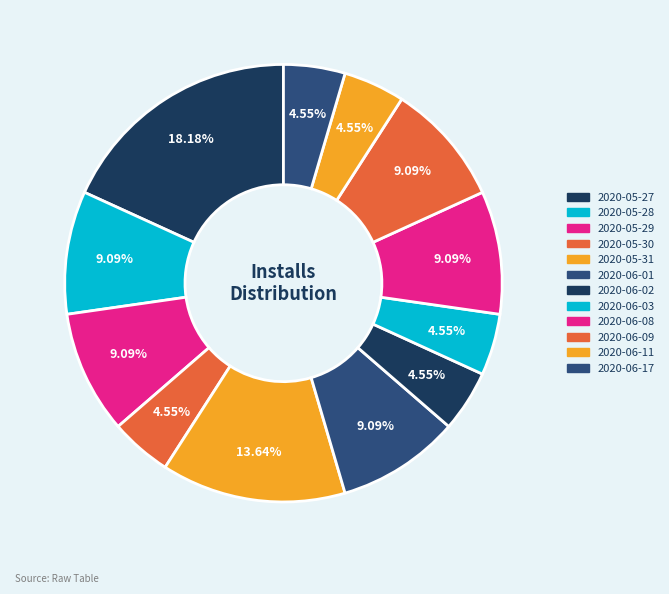

Which has a higher value, 2020-06-08 or 2020-06-02?

2020-06-08